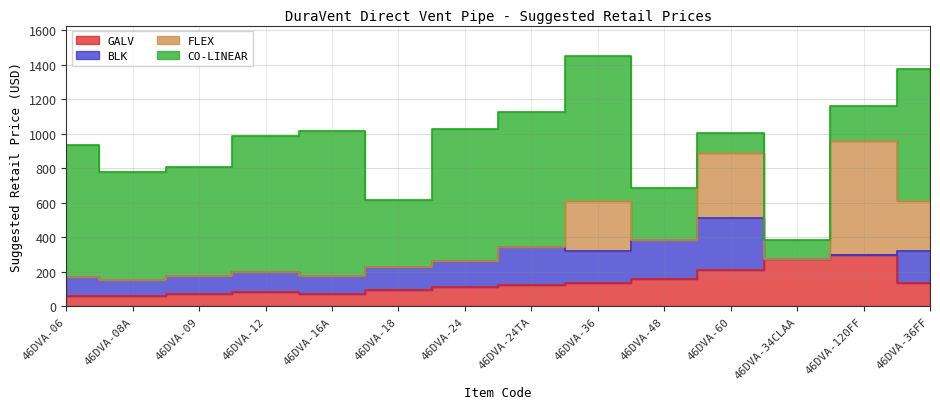

How many values in the BLK series exceed 133?

7